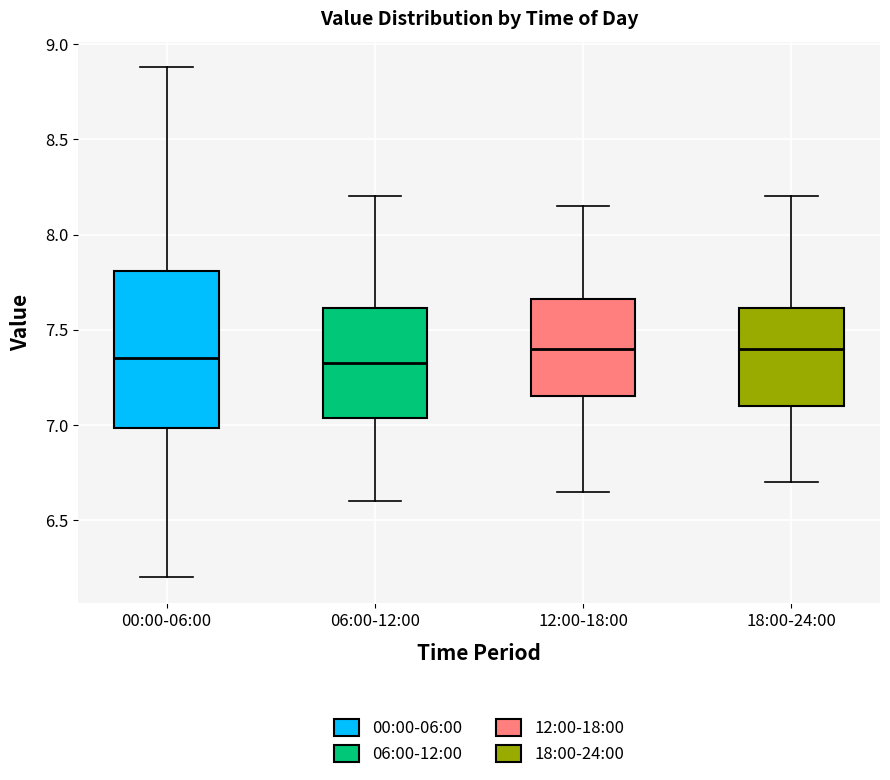

Reading left to right, transcribe this box plot: for each box, give where its median line is, the range the box spans, and where its two whiskers end, as read against the y-axis. The values are not printed on the chart, so give them approximately, as read against the axis.

00:00-06:00: median 7.35, box 7.00 to 7.80, whiskers 6.20 to 8.90
06:00-12:00: median 7.35, box 7.05 to 7.60, whiskers 6.60 to 8.20
12:00-18:00: median 7.40, box 7.15 to 7.65, whiskers 6.65 to 8.15
18:00-24:00: median 7.40, box 7.10 to 7.60, whiskers 6.70 to 8.20